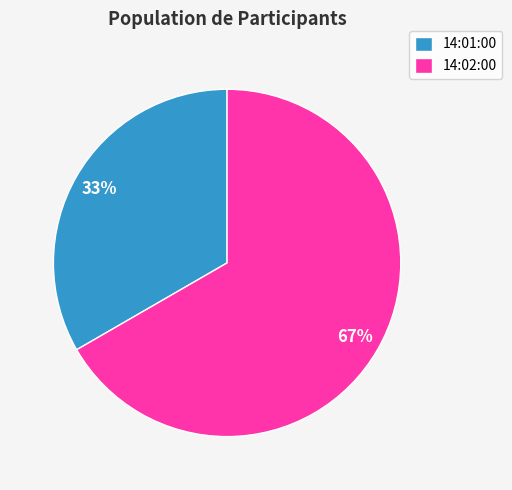

Which slice is the smallest?

14:01:00